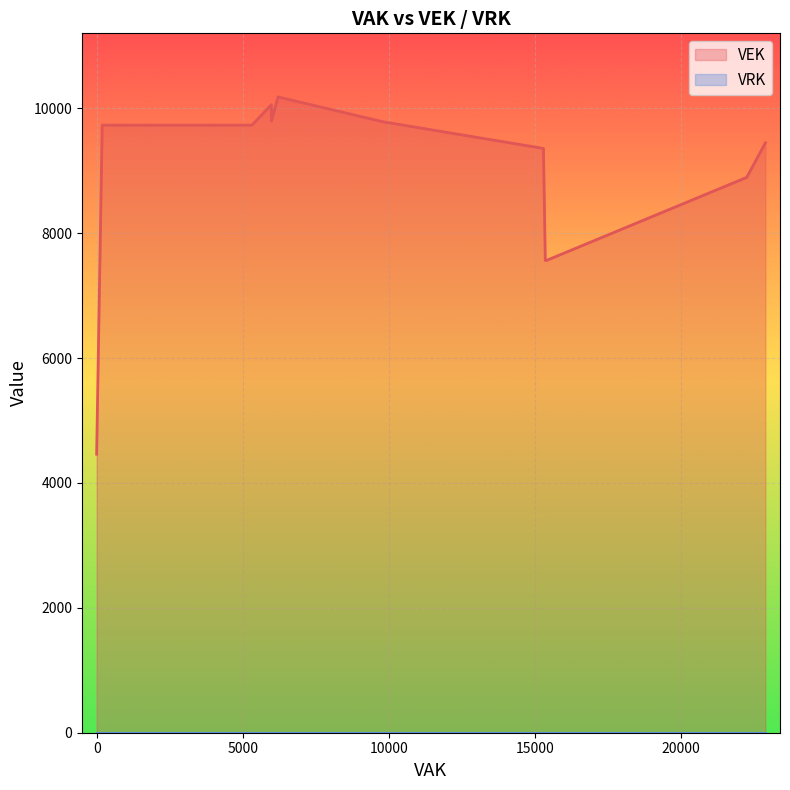

The value of VRK at 19 is 0. True or false?

True